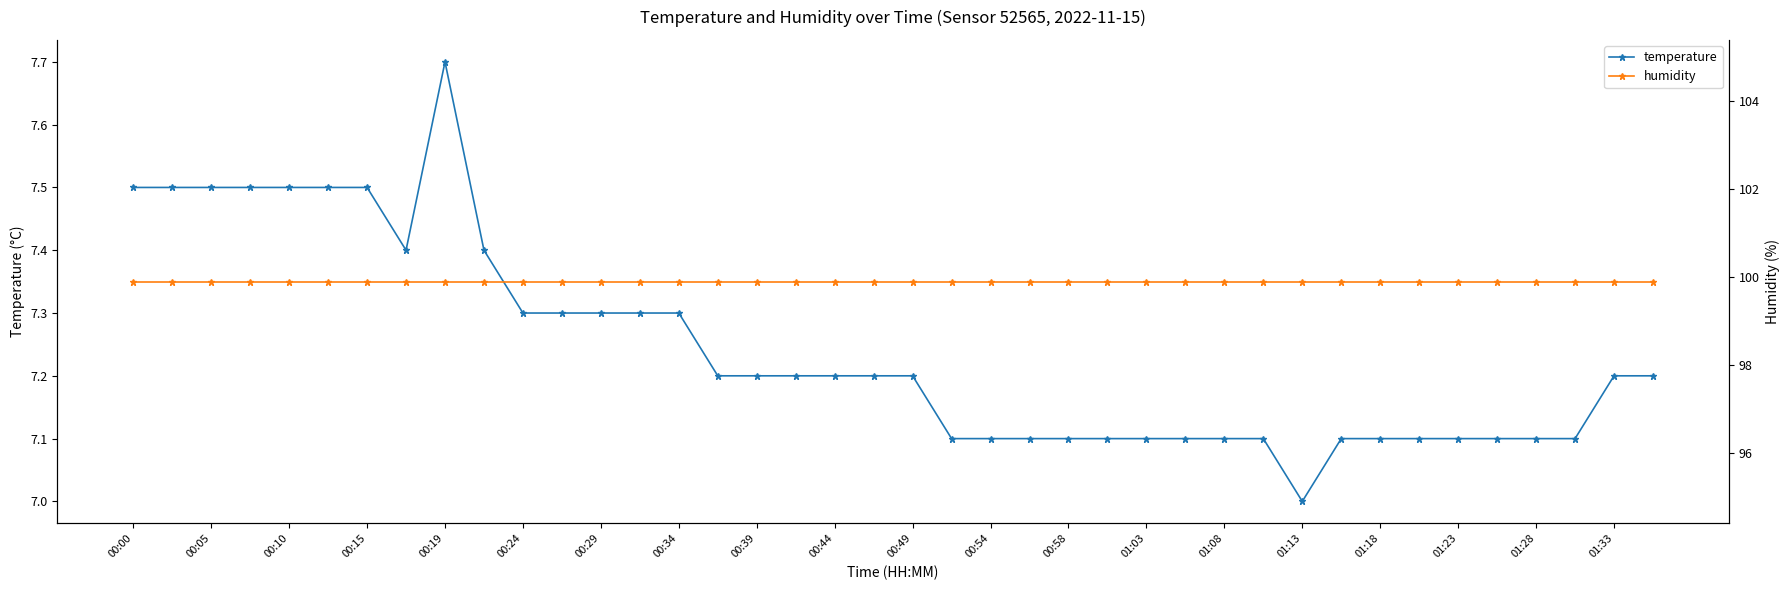

What is the minimum value for temperature?

7.0